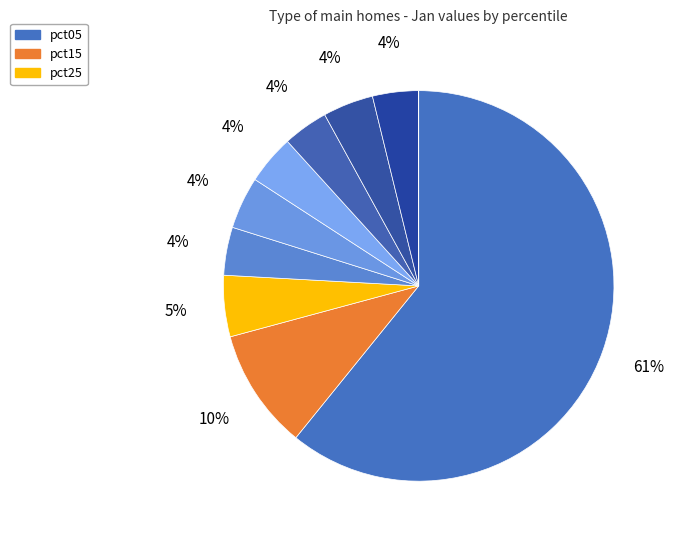

Which slice represents more than half of the pie?

pct05